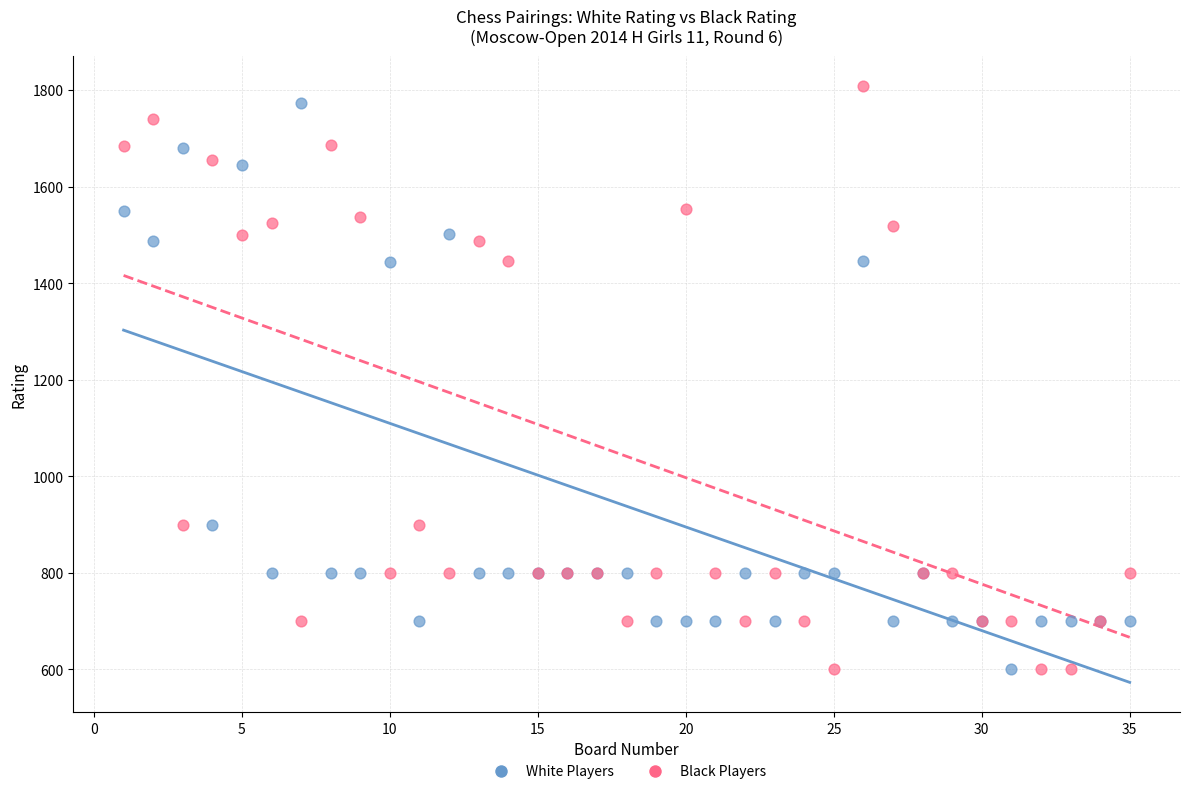

What is the X range (max minus min) for the scatter plot?

34